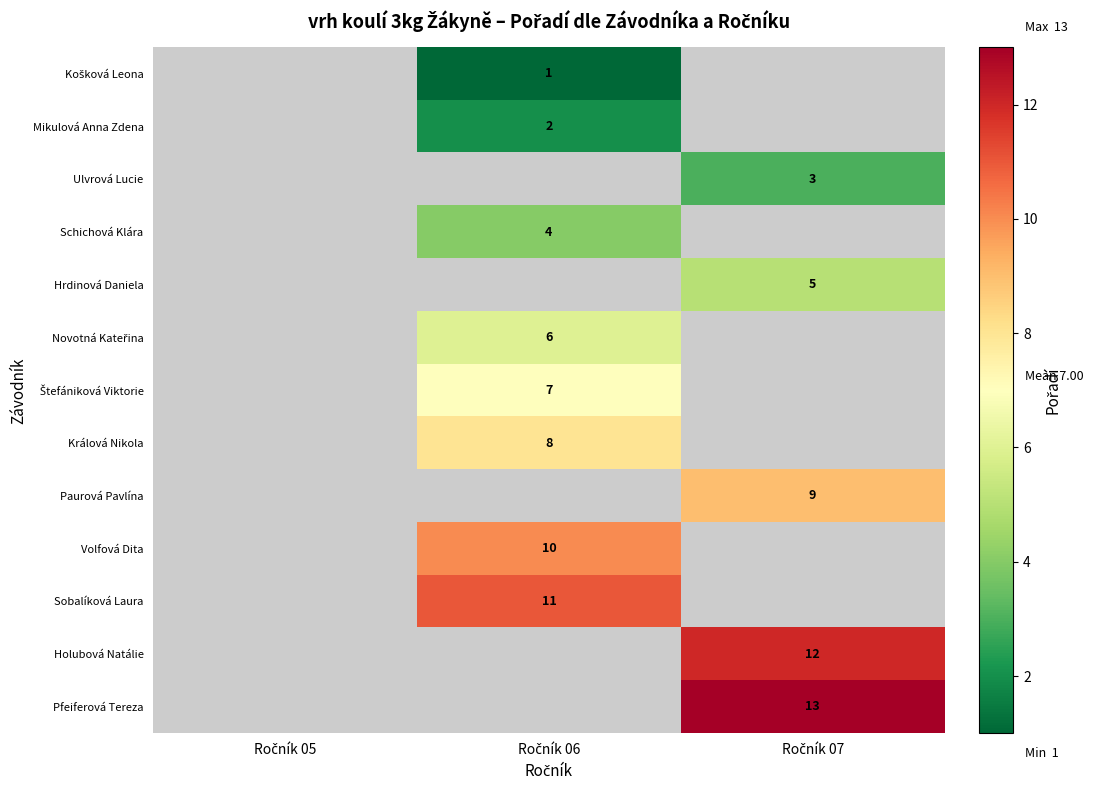

Rank the series by their maximum value, from lowest to highest.

Košková Leona, Mikulová Anna Zdena, Ulvrová Lucie, Schichová Klára, Hrdinová Daniela, Novotná Kateřina, Štefániková Viktorie, Králová Nikola, Paurová Pavlína, Volfová Dita, Sobalíková Laura, Holubová Natálie, Pfeiferová Tereza